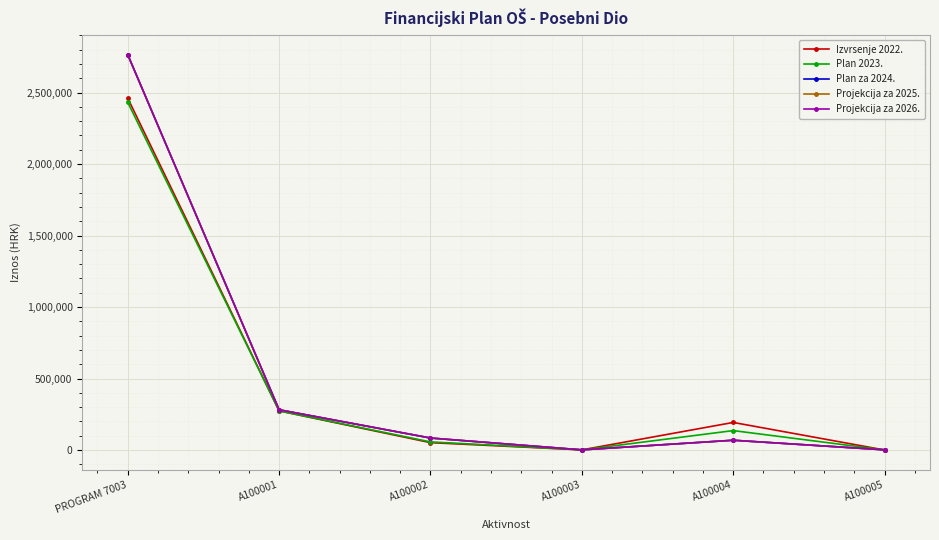

Which series ends up on top after the final intersection of Plan 2023. and Projekcija za 2025.?

Projekcija za 2025.